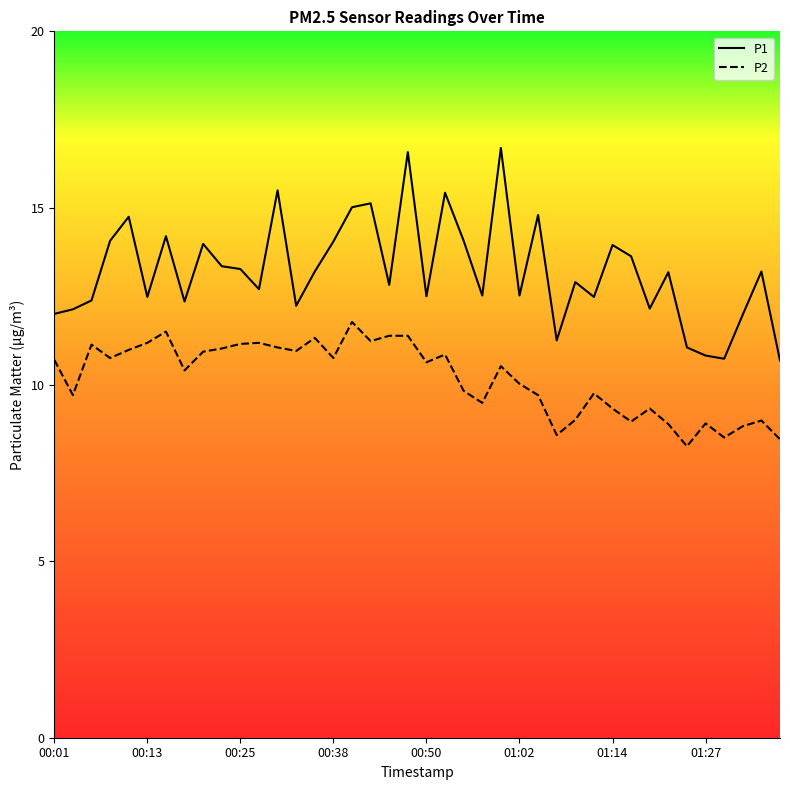

Rank the series by their maximum value, from lowest to highest.

P2, P1